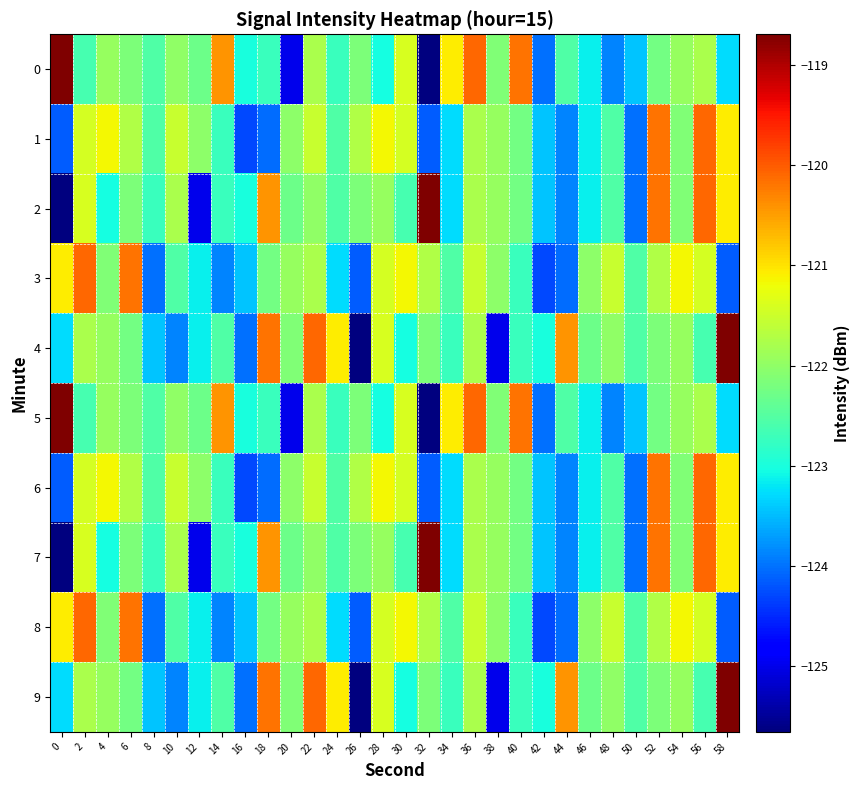

Reading left to right, transcribe all the data shown in this chart.

0: 0=-118.7	2=-122.6	4=-122.0	6=-122.1	8=-122.5	10=-122.0	12=-122.3	14=-120.4	16=-123.0	18=-122.7	20=-125.0	22=-121.8	24=-122.7	26=-122.2	28=-123.0	30=-121.4	32=-125.7	34=-121.1	36=-120.1	38=-122.1	40=-120.2	42=-124.0	44=-122.6	46=-123.1	48=-123.9	50=-123.4	52=-122.3	54=-121.9	56=-121.8	58=-123.3
1: 0=-124.1	2=-121.4	4=-121.2	6=-121.7	8=-122.6	10=-121.5	12=-122.0	14=-122.7	16=-124.3	18=-124.0	20=-122.0	22=-121.5	24=-122.6	26=-121.7	28=-121.2	30=-121.4	32=-124.1	34=-123.3	36=-121.8	38=-121.9	40=-122.3	42=-123.4	44=-123.9	46=-123.1	48=-122.6	50=-124.0	52=-120.2	54=-122.1	56=-120.1	58=-121.1
2: 0=-125.7	2=-121.4	4=-123.0	6=-122.2	8=-122.7	10=-121.8	12=-125.0	14=-122.7	16=-123.0	18=-120.4	20=-122.3	22=-122.0	24=-122.5	26=-122.1	28=-122.0	30=-122.6	32=-118.7	34=-123.3	36=-121.8	38=-121.9	40=-122.3	42=-123.4	44=-123.9	46=-123.1	48=-122.6	50=-124.0	52=-120.2	54=-122.1	56=-120.1	58=-121.1
3: 0=-121.1	2=-120.1	4=-122.1	6=-120.2	8=-124.0	10=-122.6	12=-123.1	14=-123.9	16=-123.4	18=-122.3	20=-121.9	22=-121.8	24=-123.3	26=-124.1	28=-121.4	30=-121.2	32=-121.7	34=-122.6	36=-121.5	38=-122.0	40=-122.7	42=-124.3	44=-124.0	46=-122.0	48=-121.5	50=-122.6	52=-121.7	54=-121.2	56=-121.4	58=-124.1
4: 0=-123.3	2=-121.8	4=-121.9	6=-122.3	8=-123.4	10=-123.9	12=-123.1	14=-122.6	16=-124.0	18=-120.2	20=-122.1	22=-120.1	24=-121.1	26=-125.7	28=-121.4	30=-123.0	32=-122.2	34=-122.7	36=-121.8	38=-125.0	40=-122.7	42=-123.0	44=-120.4	46=-122.3	48=-122.0	50=-122.5	52=-122.1	54=-122.0	56=-122.6	58=-118.7
5: 0=-118.7	2=-122.6	4=-122.0	6=-122.1	8=-122.5	10=-122.0	12=-122.3	14=-120.4	16=-123.0	18=-122.7	20=-125.0	22=-121.8	24=-122.7	26=-122.2	28=-123.0	30=-121.4	32=-125.7	34=-121.1	36=-120.1	38=-122.1	40=-120.2	42=-124.0	44=-122.6	46=-123.1	48=-123.9	50=-123.4	52=-122.3	54=-121.9	56=-121.8	58=-123.3
6: 0=-124.1	2=-121.4	4=-121.2	6=-121.7	8=-122.6	10=-121.5	12=-122.0	14=-122.7	16=-124.3	18=-124.0	20=-122.0	22=-121.5	24=-122.6	26=-121.7	28=-121.2	30=-121.4	32=-124.1	34=-123.3	36=-121.8	38=-121.9	40=-122.3	42=-123.4	44=-123.9	46=-123.1	48=-122.6	50=-124.0	52=-120.2	54=-122.1	56=-120.1	58=-121.1
7: 0=-125.7	2=-121.4	4=-123.0	6=-122.2	8=-122.7	10=-121.8	12=-125.0	14=-122.7	16=-123.0	18=-120.4	20=-122.3	22=-122.0	24=-122.5	26=-122.1	28=-122.0	30=-122.6	32=-118.7	34=-123.3	36=-121.8	38=-121.9	40=-122.3	42=-123.4	44=-123.9	46=-123.1	48=-122.6	50=-124.0	52=-120.2	54=-122.1	56=-120.1	58=-121.1
8: 0=-121.1	2=-120.1	4=-122.1	6=-120.2	8=-124.0	10=-122.6	12=-123.1	14=-123.9	16=-123.4	18=-122.3	20=-121.9	22=-121.8	24=-123.3	26=-124.1	28=-121.4	30=-121.2	32=-121.7	34=-122.6	36=-121.5	38=-122.0	40=-122.7	42=-124.3	44=-124.0	46=-122.0	48=-121.5	50=-122.6	52=-121.7	54=-121.2	56=-121.4	58=-124.1
9: 0=-123.3	2=-121.8	4=-121.9	6=-122.3	8=-123.4	10=-123.9	12=-123.1	14=-122.6	16=-124.0	18=-120.2	20=-122.1	22=-120.1	24=-121.1	26=-125.7	28=-121.4	30=-123.0	32=-122.2	34=-122.7	36=-121.8	38=-125.0	40=-122.7	42=-123.0	44=-120.4	46=-122.3	48=-122.0	50=-122.5	52=-122.1	54=-122.0	56=-122.6	58=-118.7